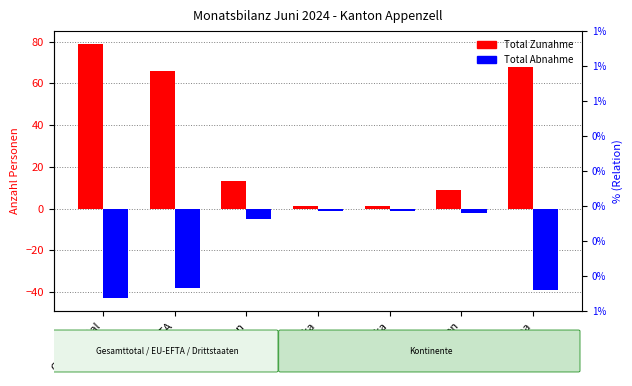

How many groups of bars are there?

7